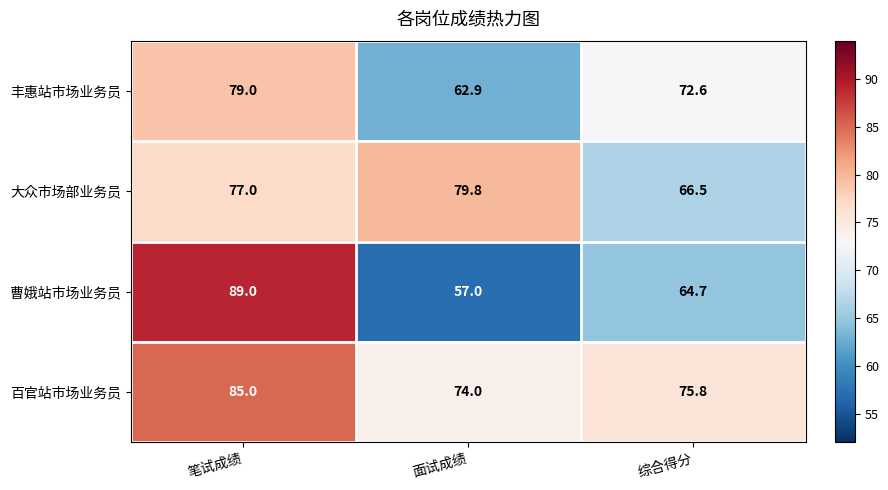

Reading left to right, transcribe all the data shown in this chart.

丰惠站市场业务员: 笔试成绩=79.0	面试成绩=62.9	综合得分=72.6
大众市场部业务员: 笔试成绩=77.0	面试成绩=79.8	综合得分=66.5
曹娥站市场业务员: 笔试成绩=89.0	面试成绩=57.0	综合得分=64.7
百官站市场业务员: 笔试成绩=85.0	面试成绩=74.0	综合得分=75.8